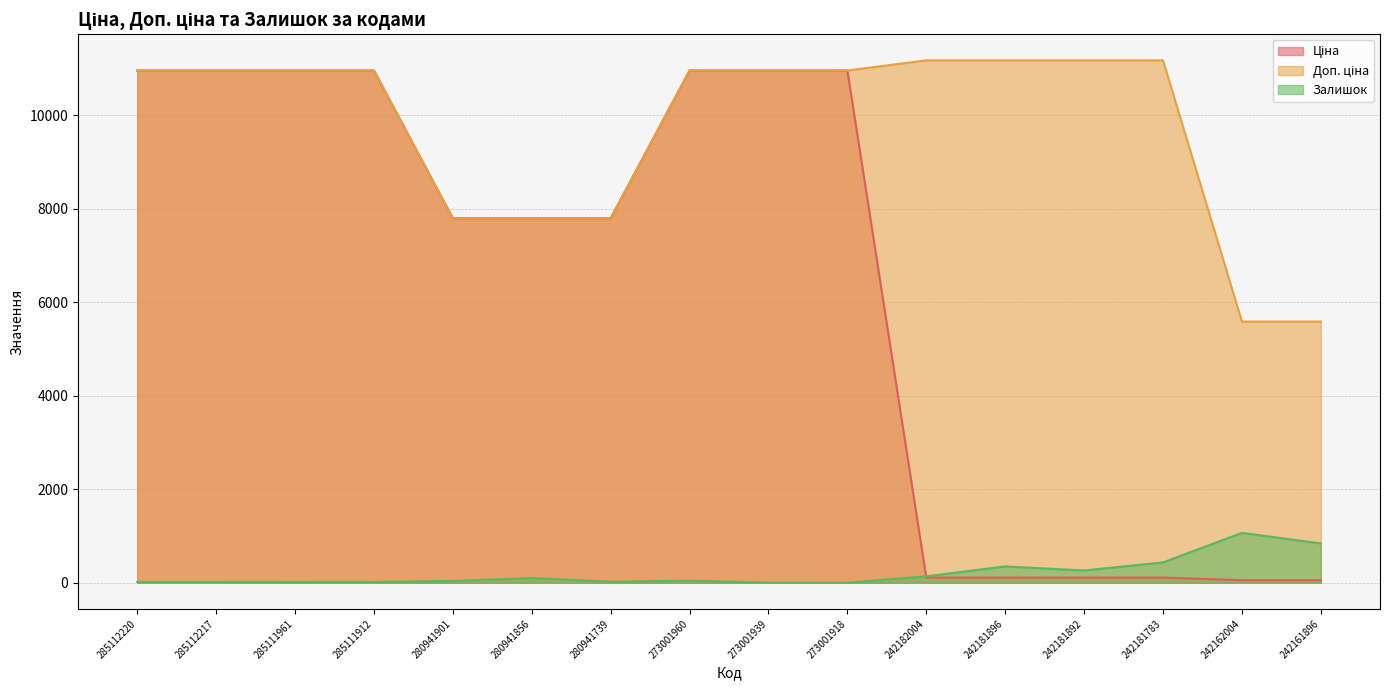

What is the approximate value of Доп. ціна (line) at 273001960?

10952.0